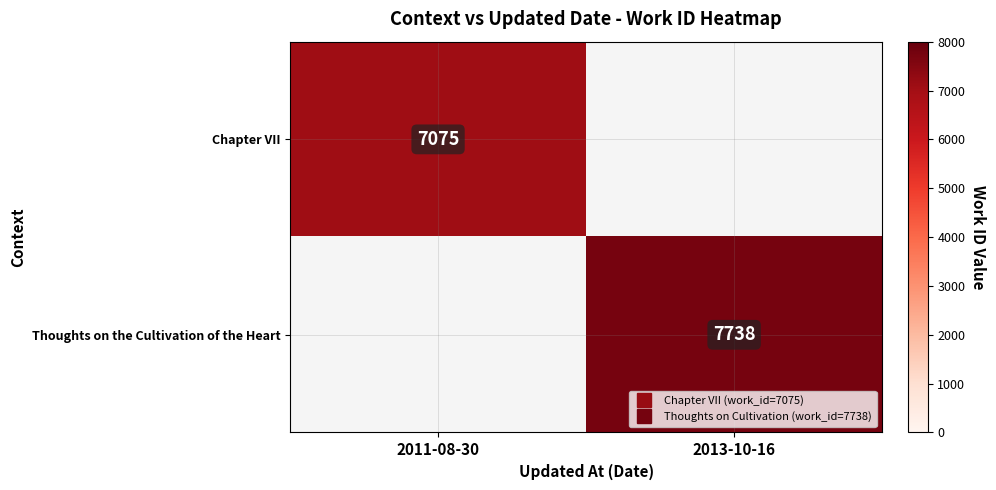

Between 2011-08-30 and 2013-10-16, which series saw the biggest shift?

Thoughts on the Cultivation of the Heart